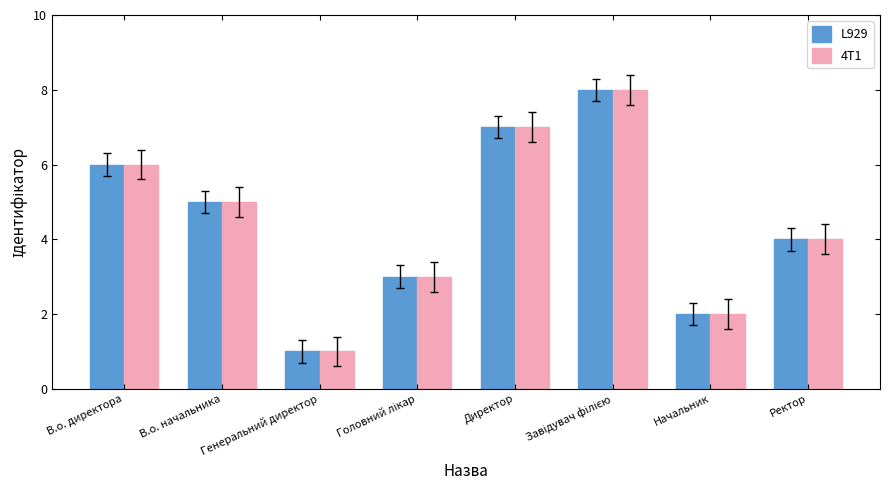

Which label corresponds to the smallest value in the chart?

Генеральний директор